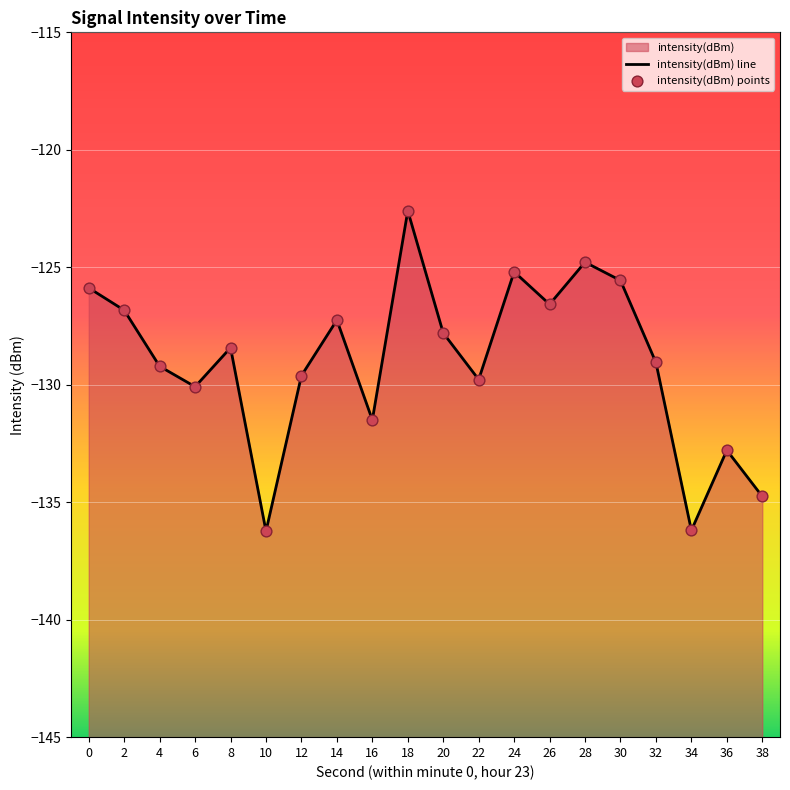

At how many categories does at least one series exceed -132?

16